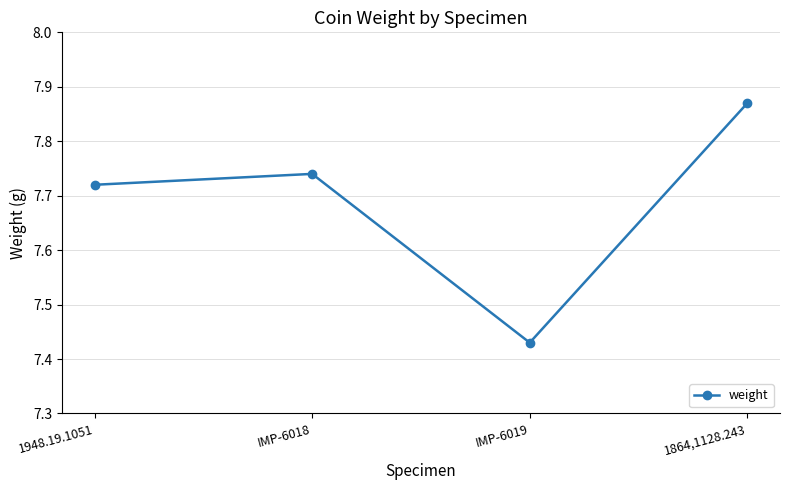

Which category has the highest value across all series?

1864,1128.243